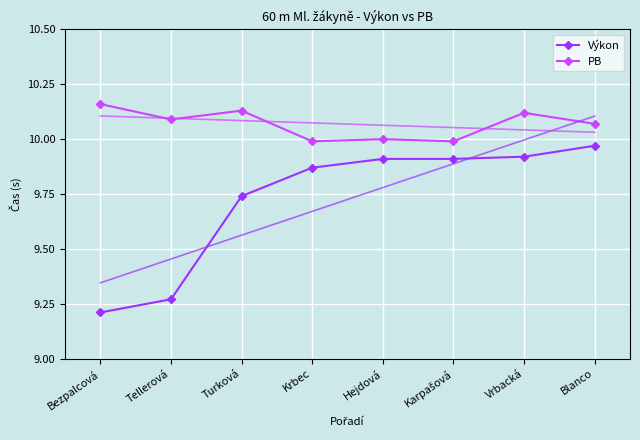

What is the average value of the Výkon series?

9.7